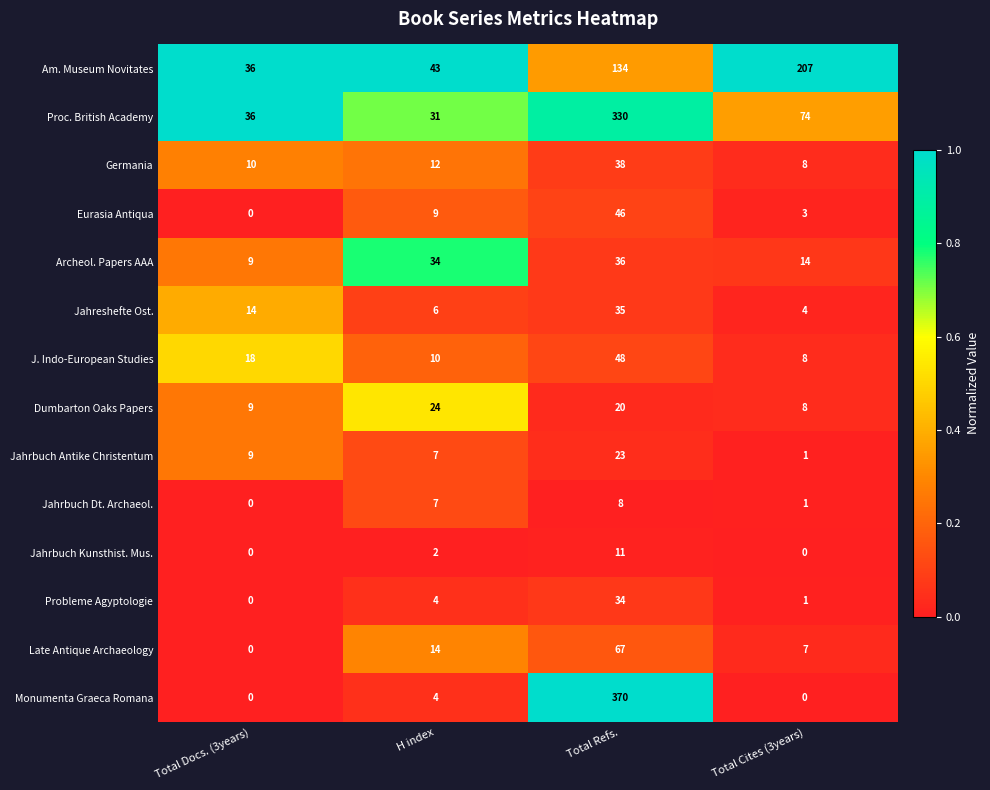

At which category is the sum across all series the highest?

Total Refs.